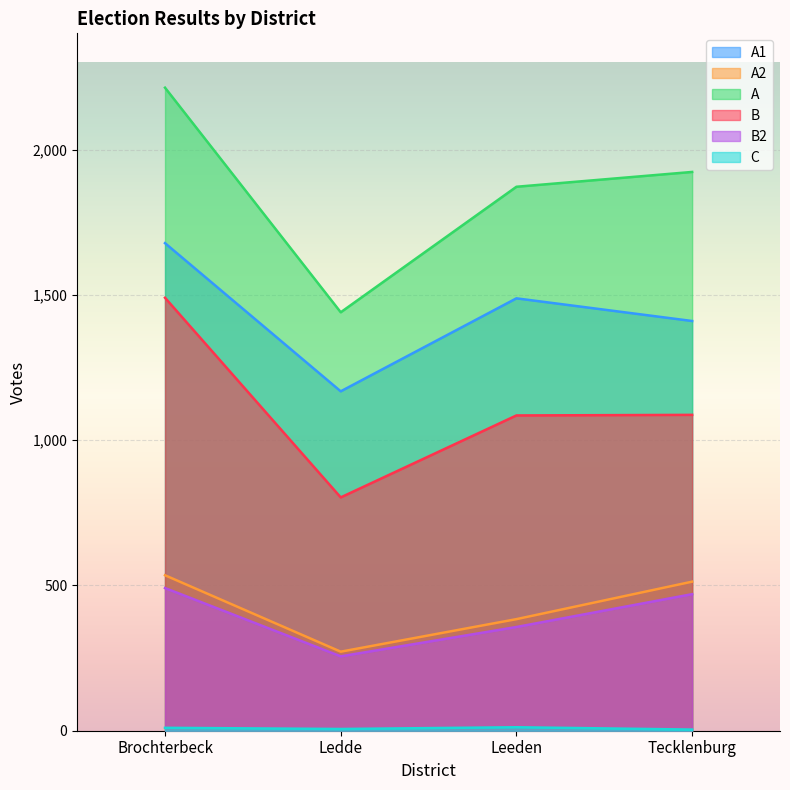

The B series shows 1968 at Brochterbeck. True or false?

False